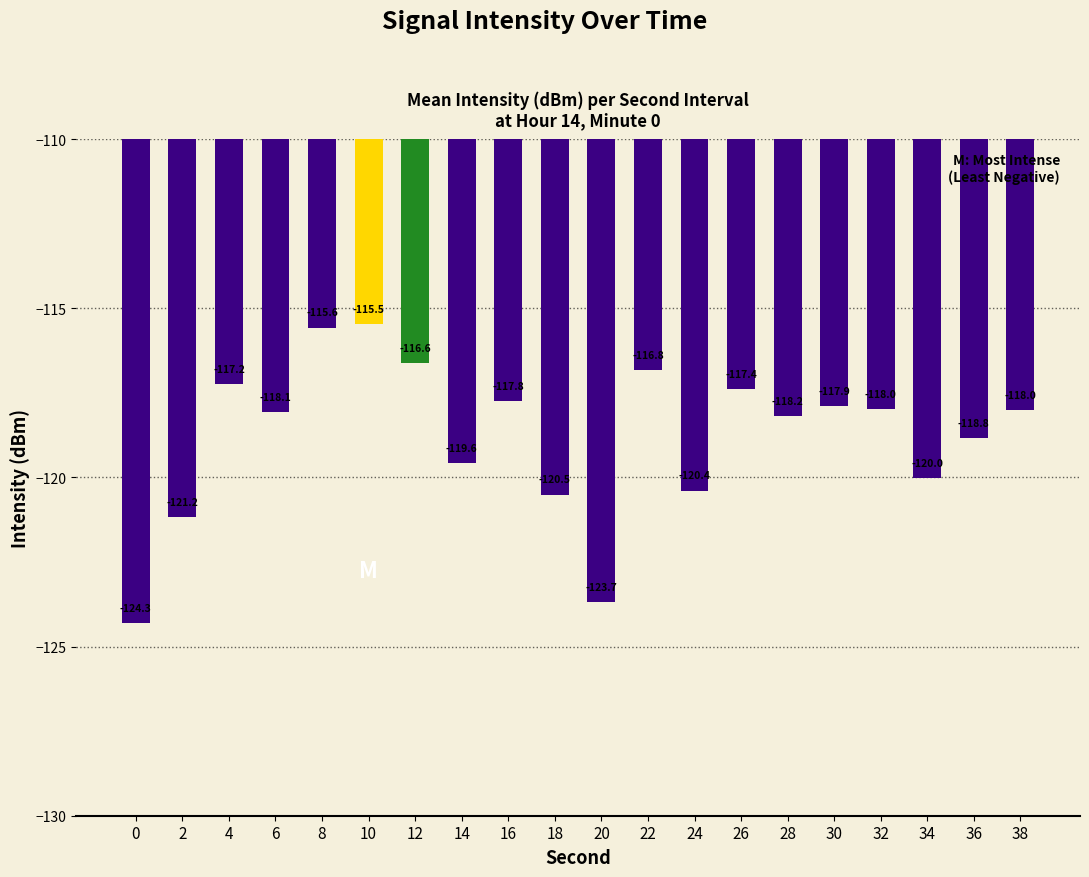

How many distinct data groups are displayed?

1